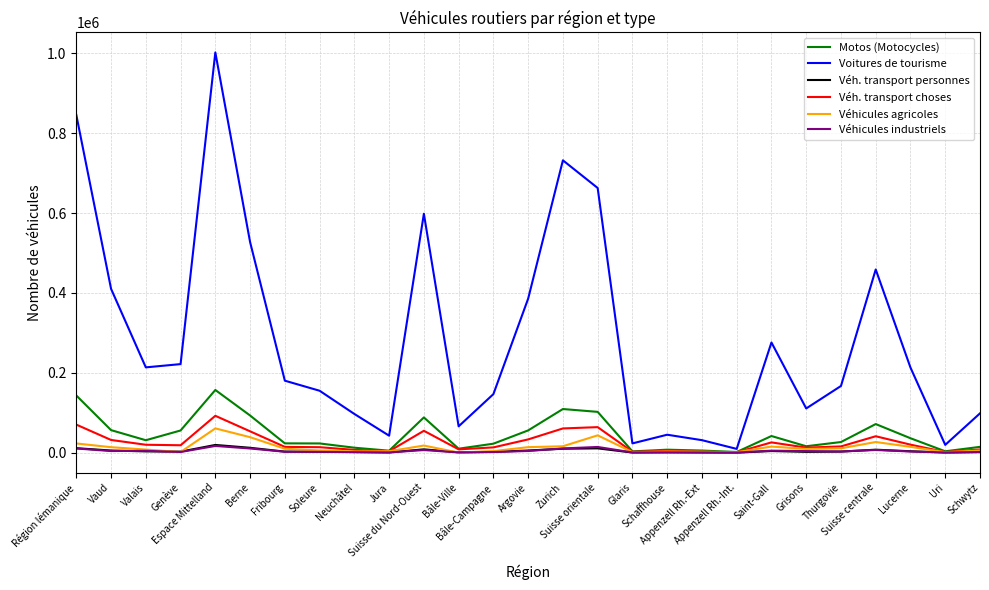

At which category does the chart reach its peak across all series?

Espace Mittelland